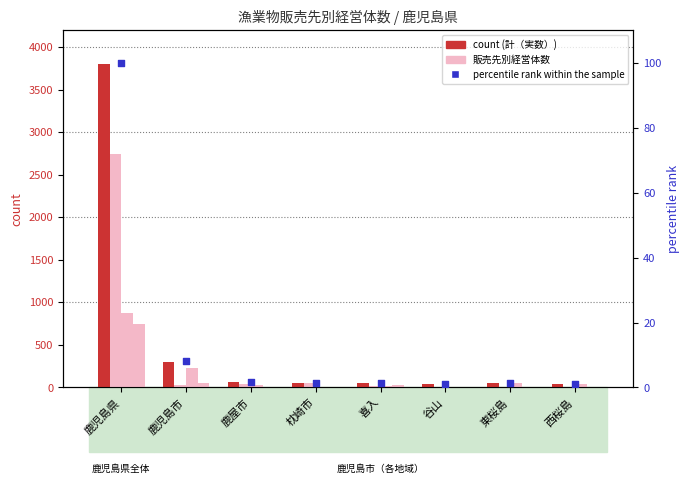

Which series has the largest total across all categories?

計（実数）